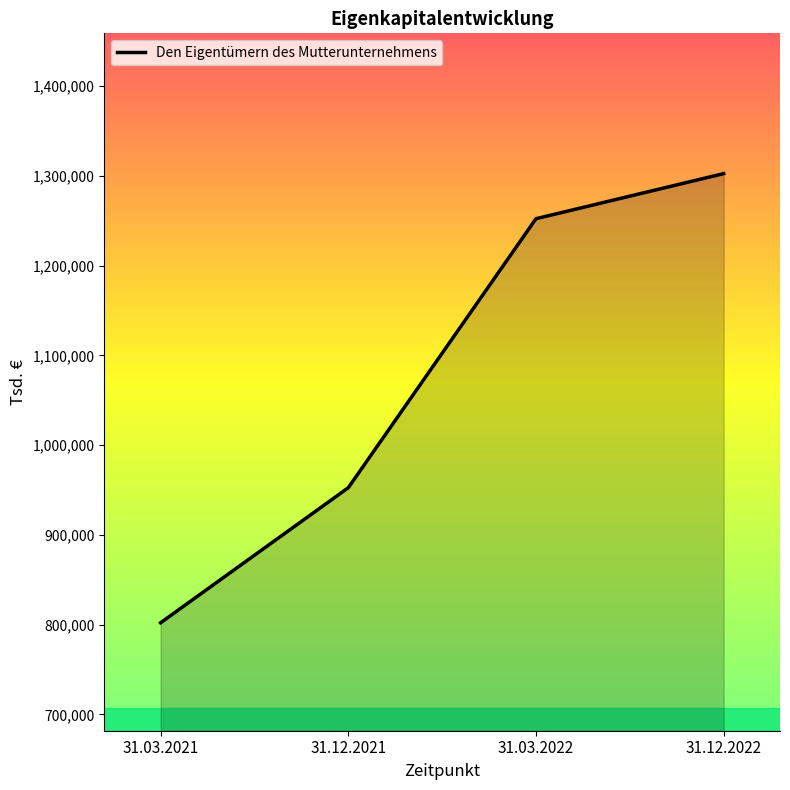

List the labels in order of value, smallest first.

31.03.2021, 31.12.2021, 31.03.2022, 31.12.2022